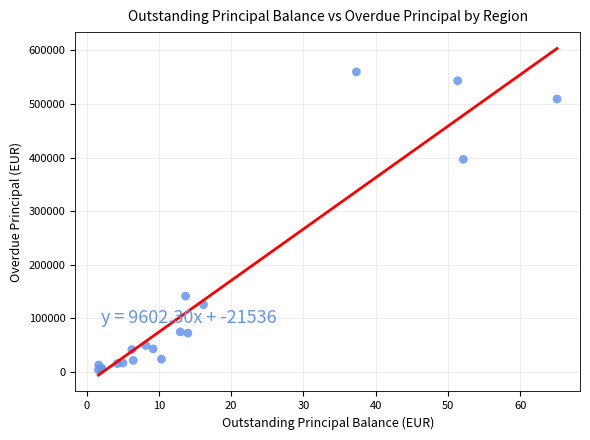

What Y value in the scatter plot is closest to 281886?

396675.1